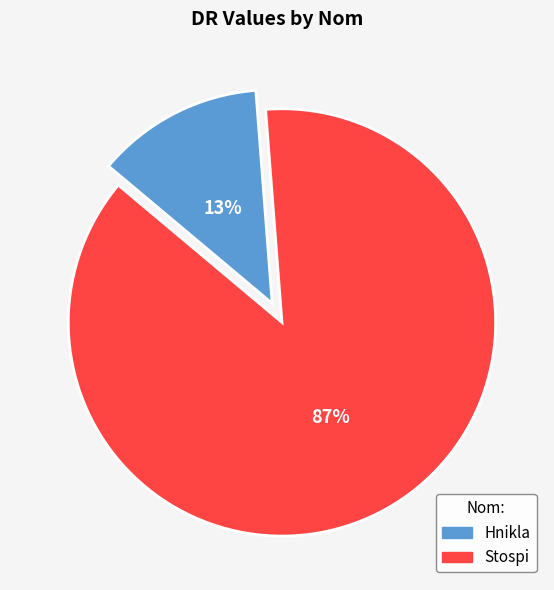

Is it true that Stospi is 87% of the pie?

True